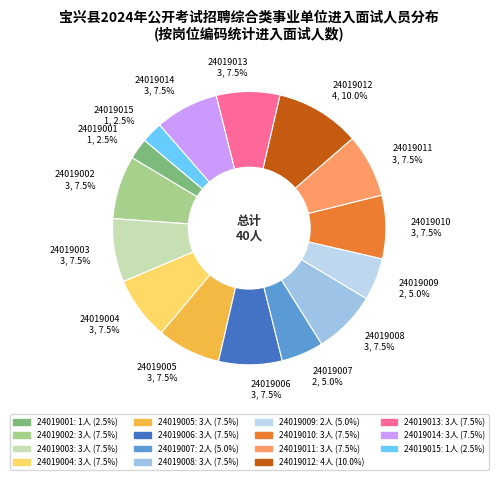

Combined, what portion of the pie is 24019002 and 24019009?

12.5%